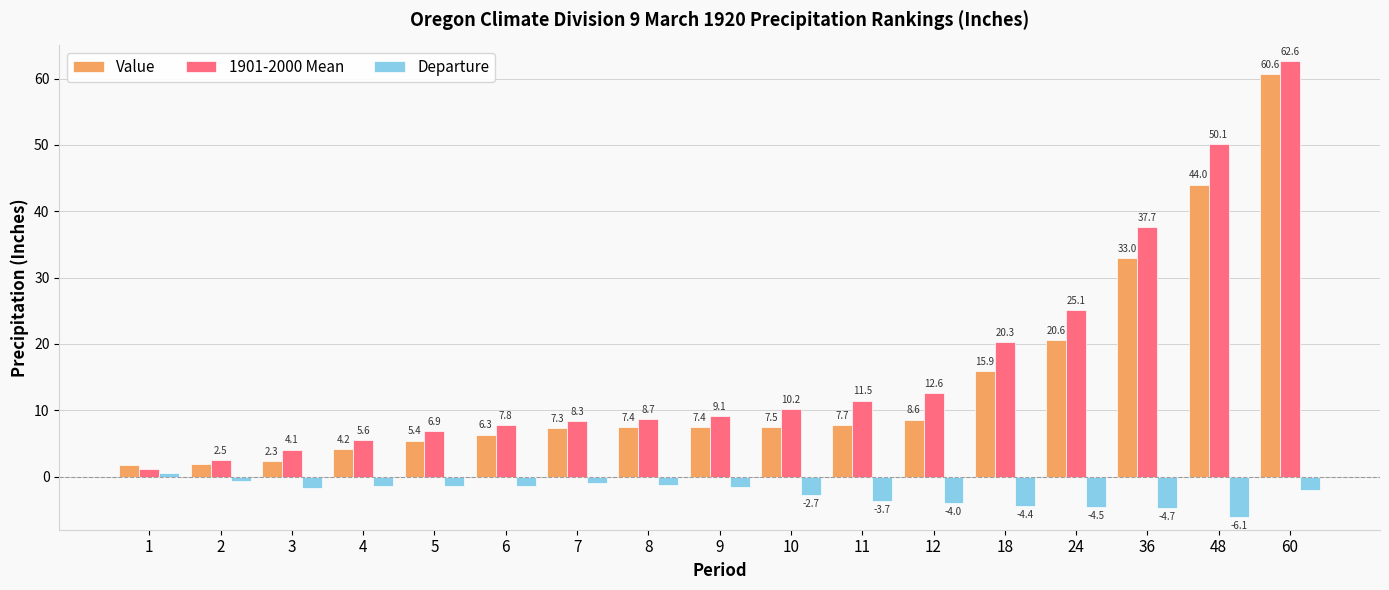

Which series has the largest range (max minus min)?

1901-2000 Mean